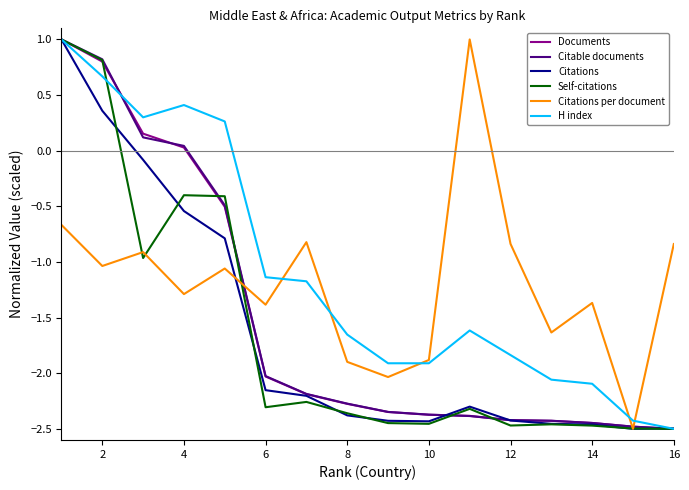

What is the highest value of the Documents series?

1.0